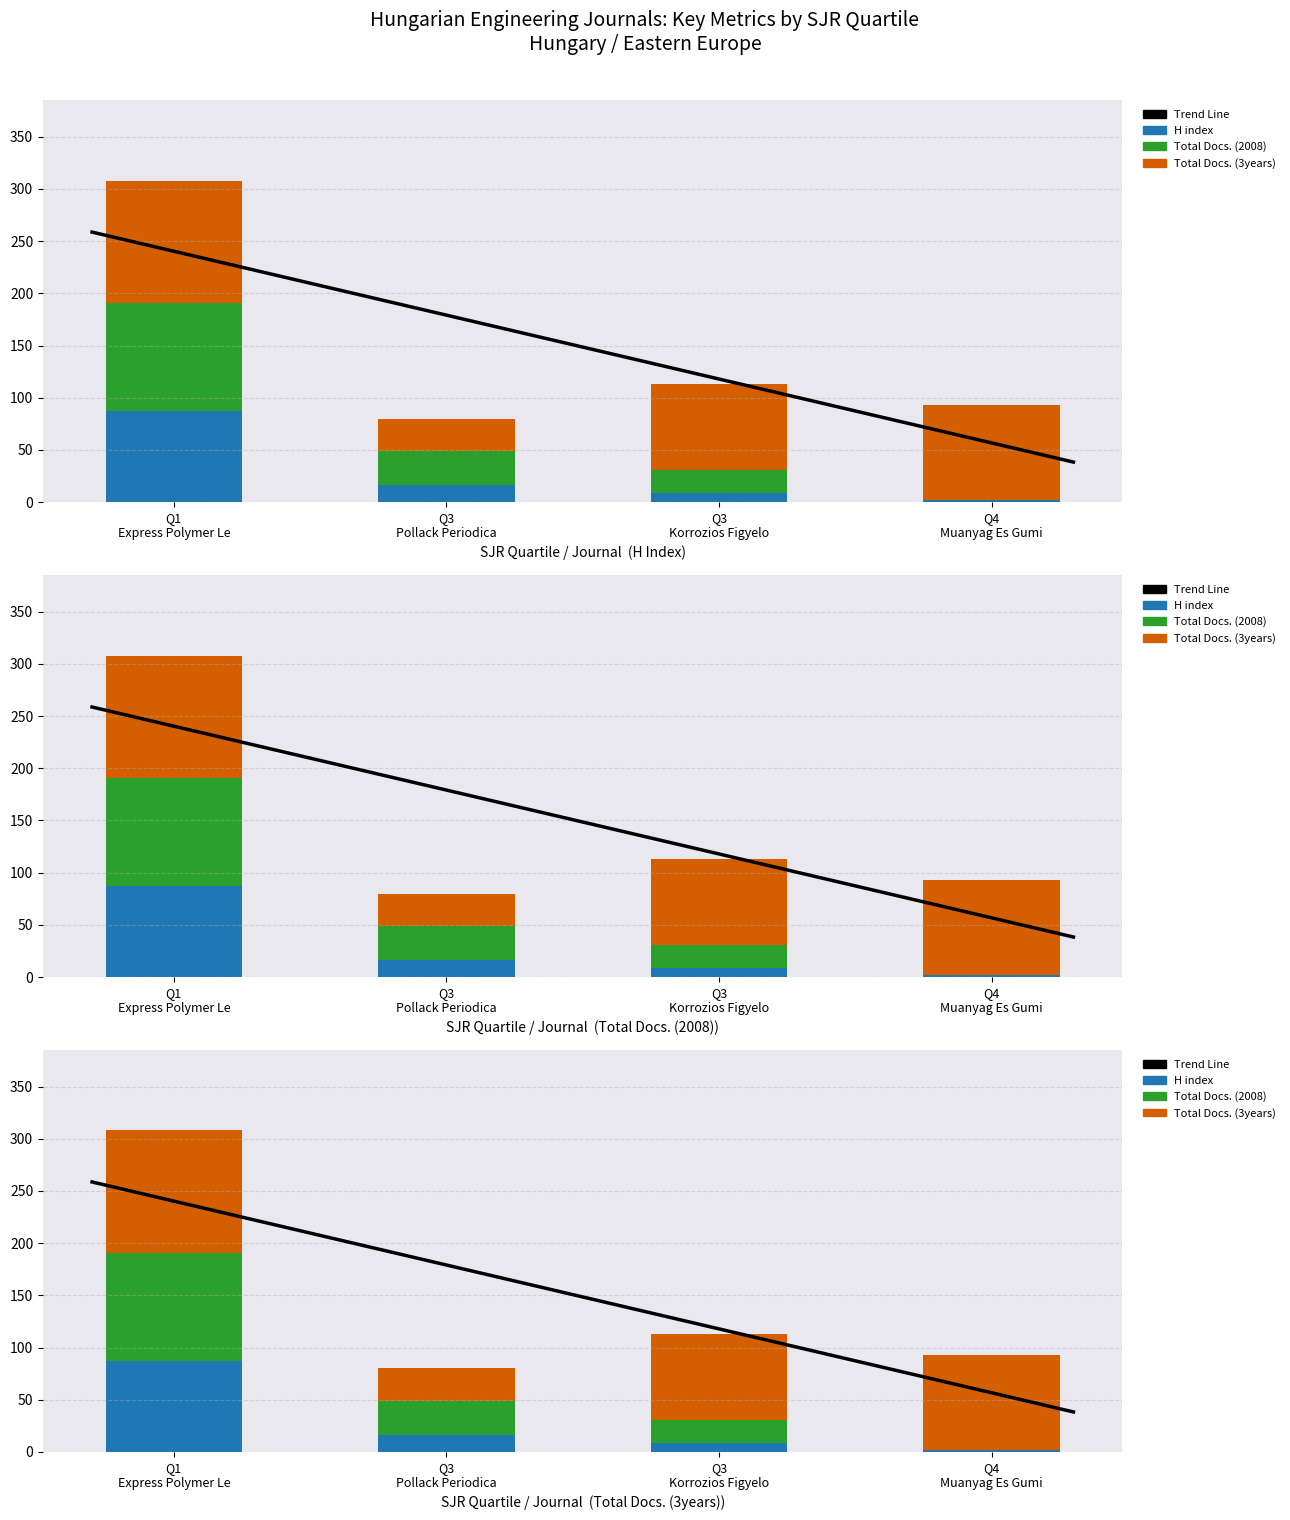

Between Q3 Pollack Periodica and Q4 Muanyag Es Gumi, which series saw the biggest shift?

Total Docs. (3years)